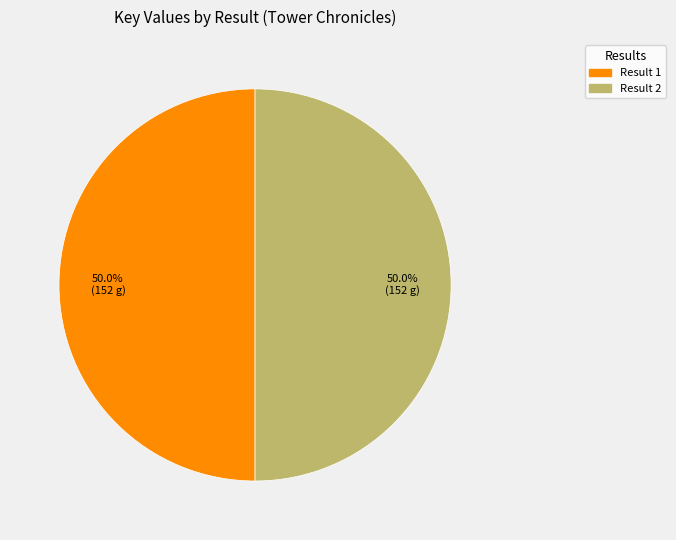

To the nearest percent, what is the average slice percentage?

50%